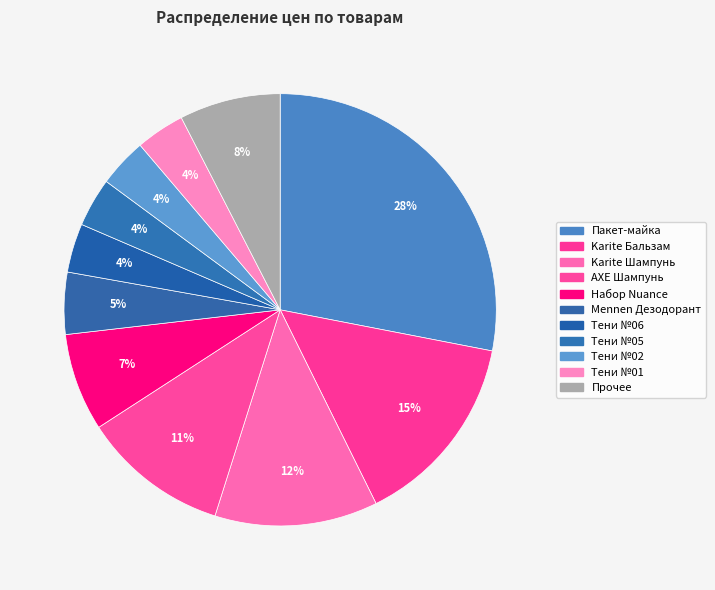

Which category has the biggest portion of the pie?

Пакет-майка